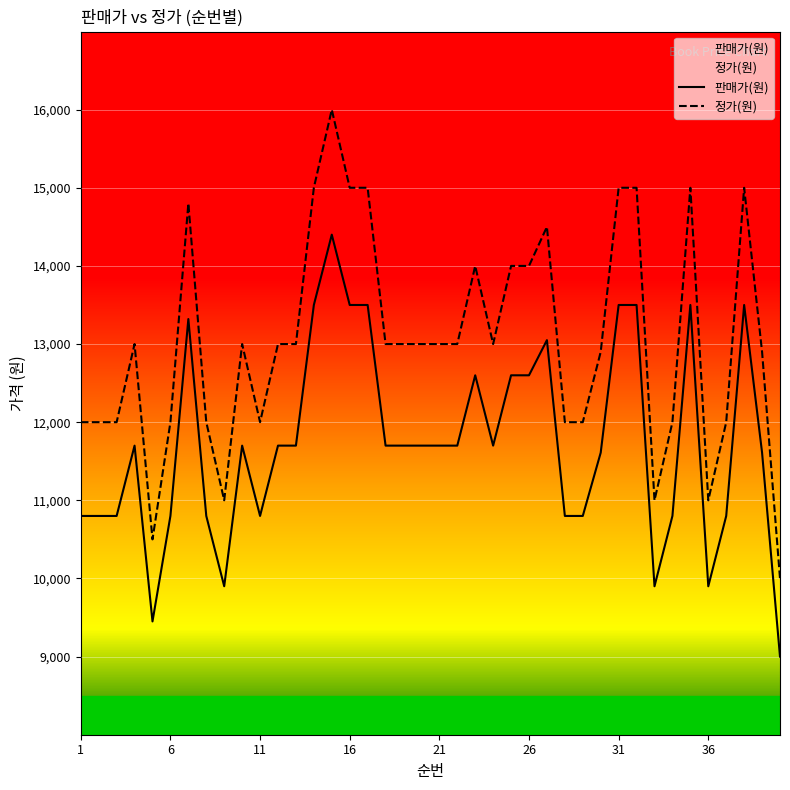

What is the sum of all 정가(원) values?

521600